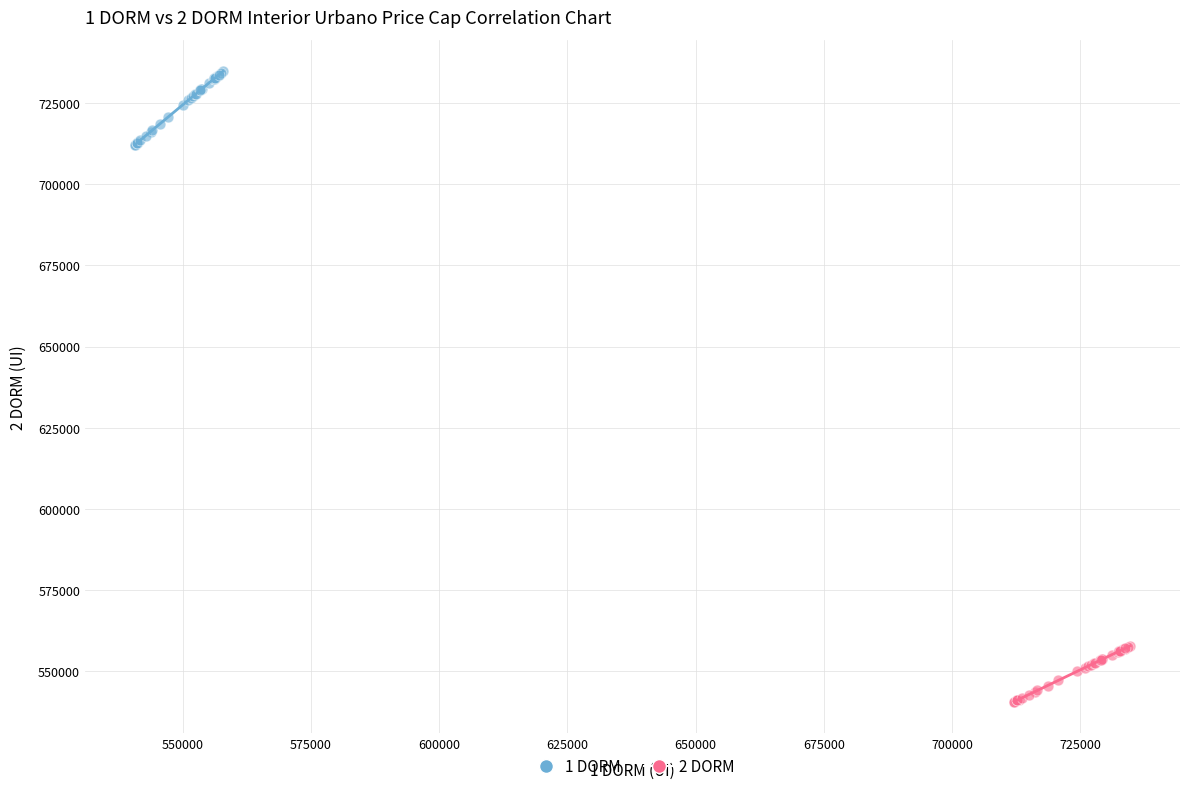

Which series reaches the maximum Y coordinate?

1 DORM